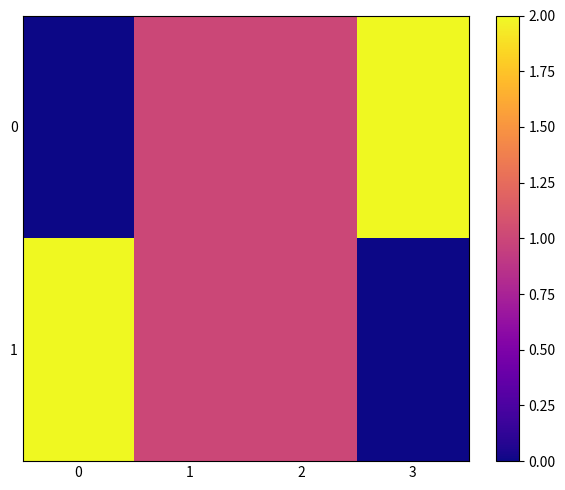

Between 1 and 3, which is larger?

3